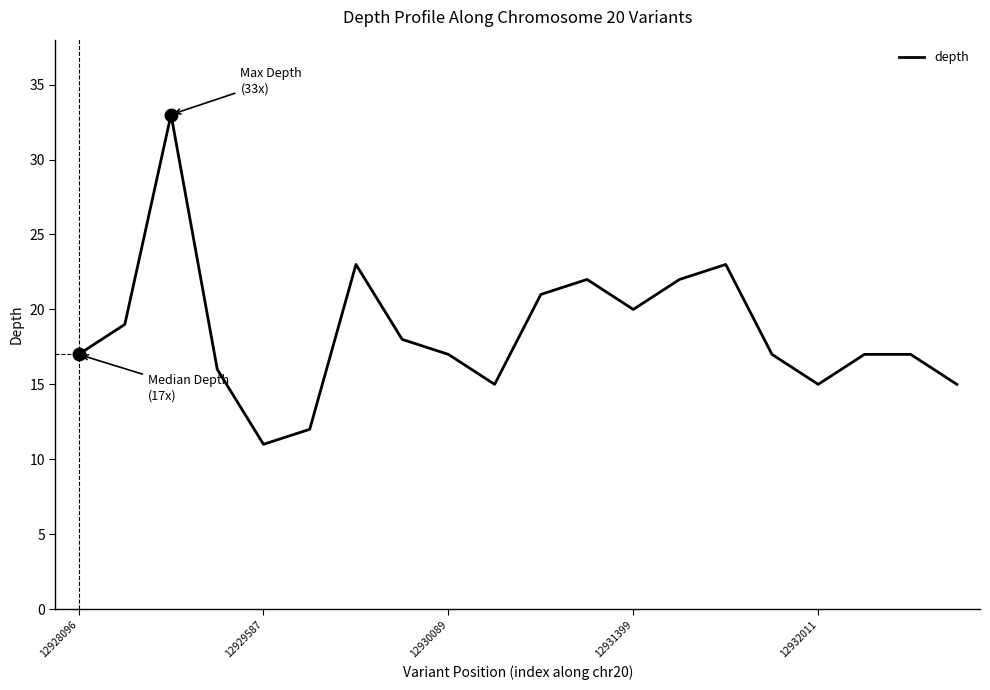

What is the minimum value shown in the chart?

11